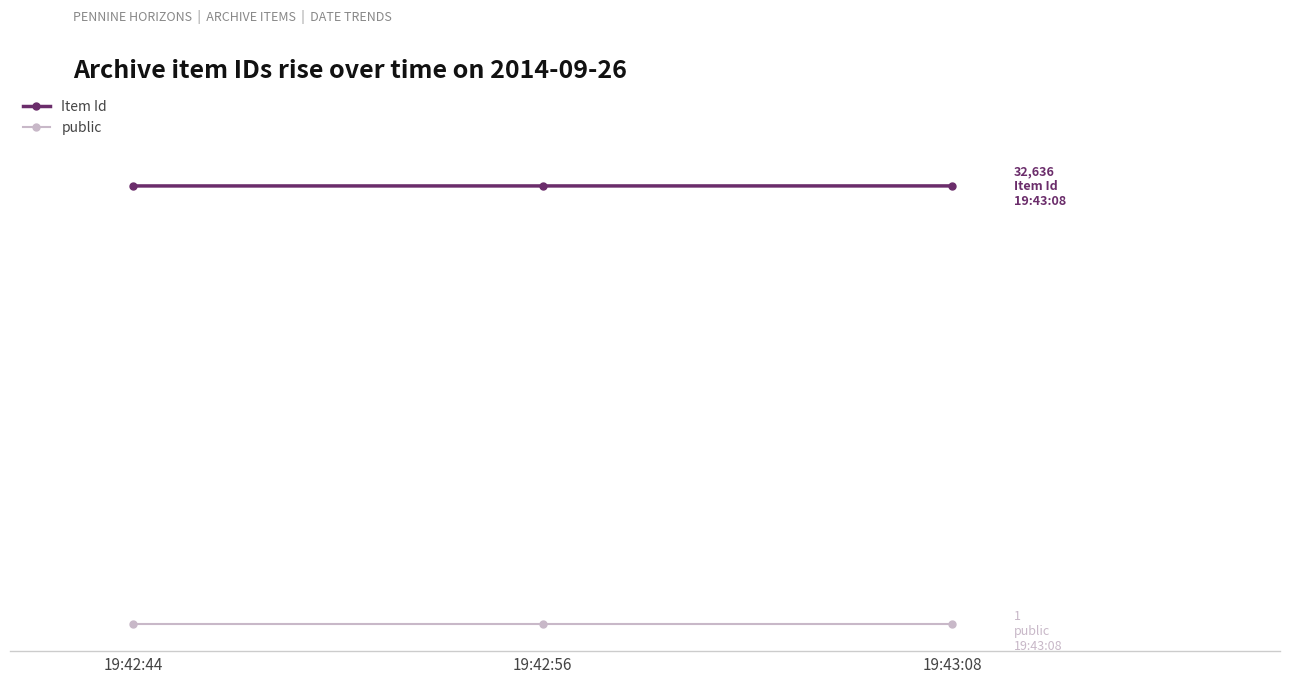

Is this an area chart (filled region under the line)?

No